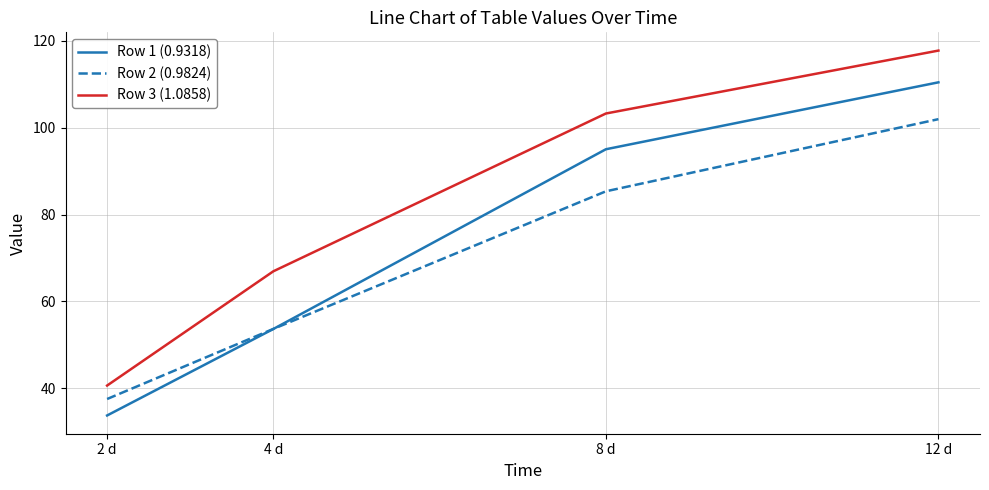

Reading left to right, extract all data points from this chart.

Row 1 (0.9318): 2 d=33.7	4 d=53.6	8 d=95.0	12 d=110.5
Row 2 (0.9824): 2 d=37.5	4 d=53.7	8 d=85.4	12 d=102.0
Row 3 (1.0858): 2 d=40.6	4 d=66.9	8 d=103.3	12 d=117.8